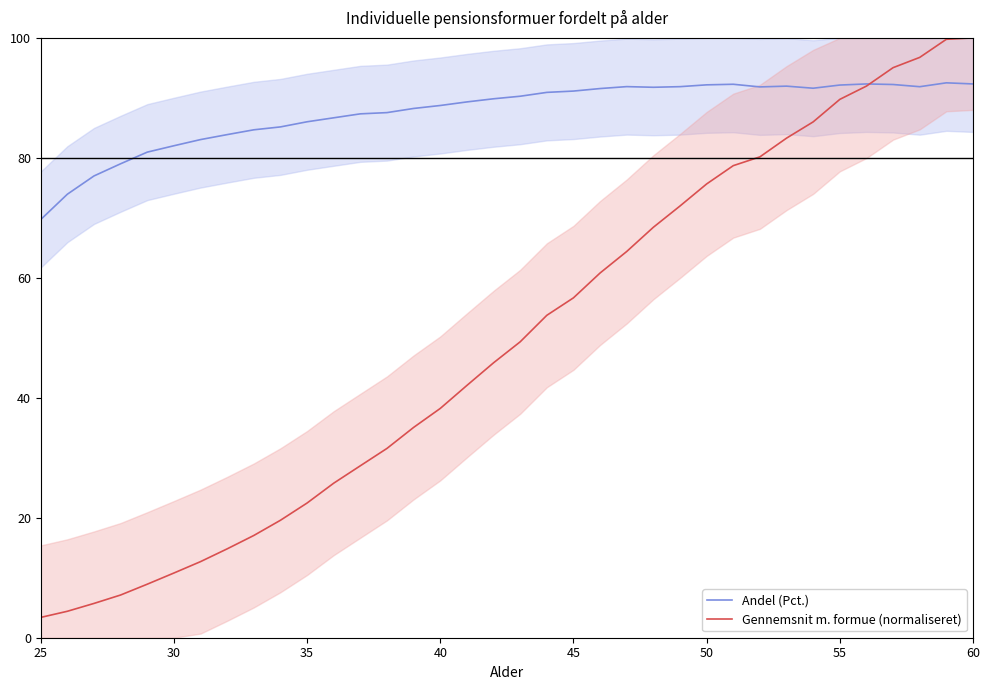

What is the maximum value for Gennemsnit m. formue (normaliseret)?

100.0